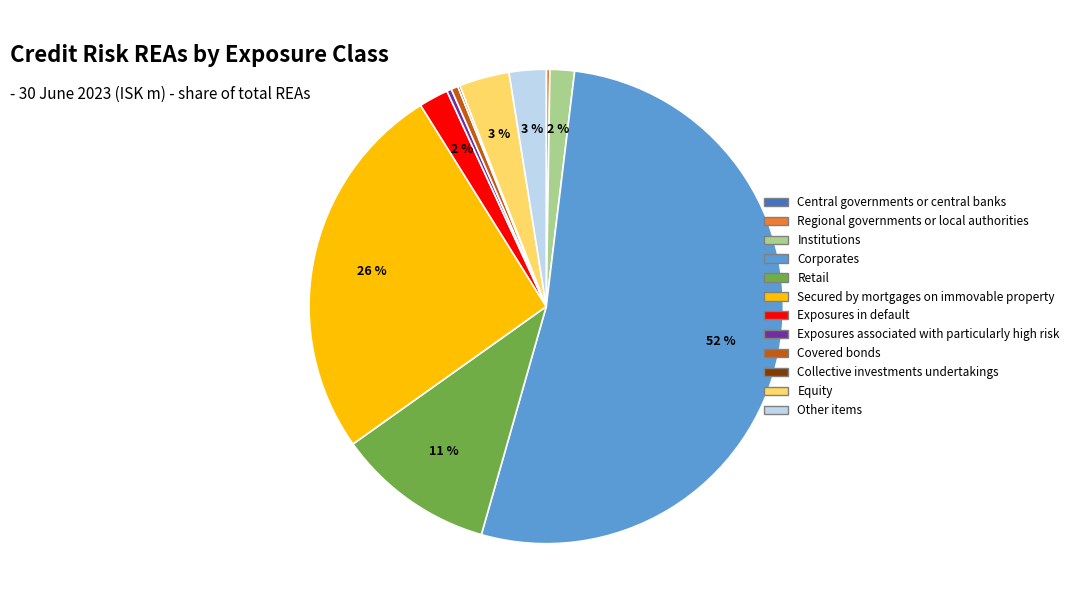

What is the largest slice in the pie chart?

Corporates